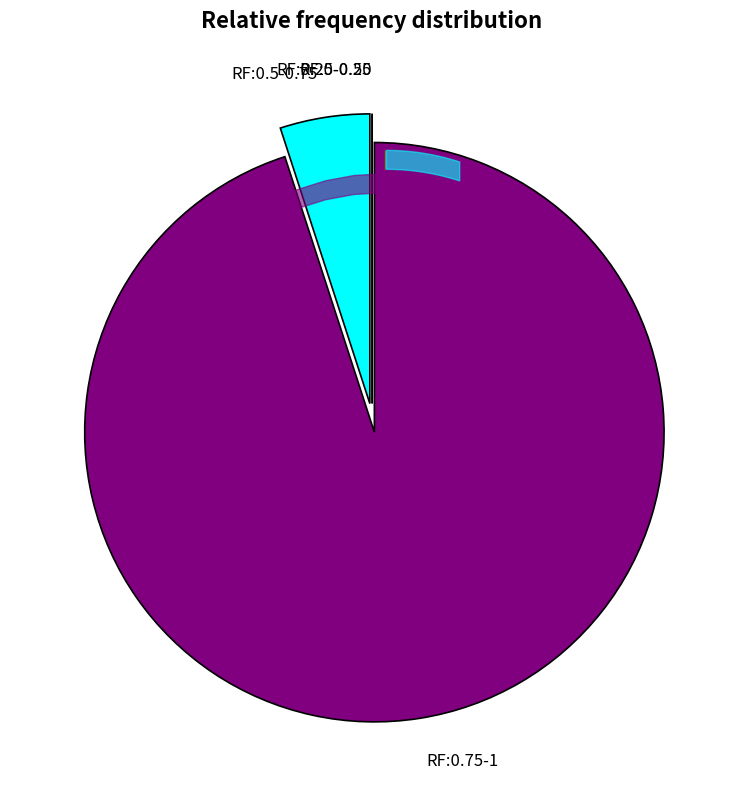

Between RF:0.75-1 and RF:0.5-0.75, which is larger?

RF:0.75-1